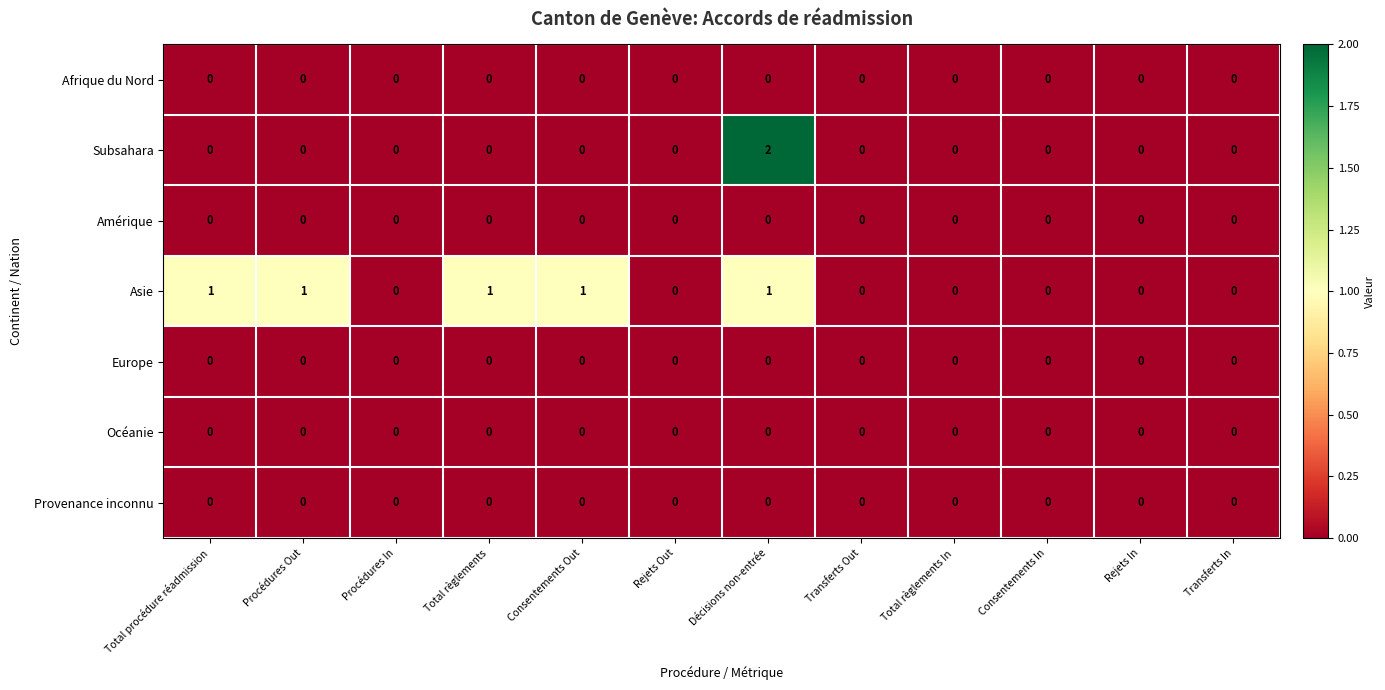

At which category does the chart reach its peak across all series?

Décisions non-entrée